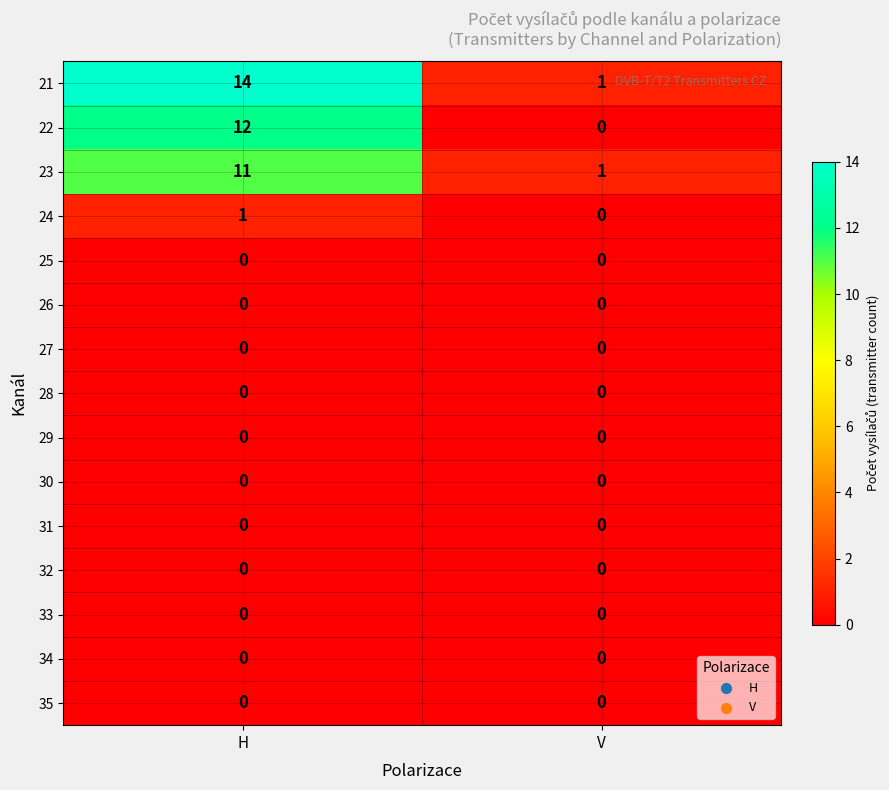

The value of 21 at V is 1. True or false?

True